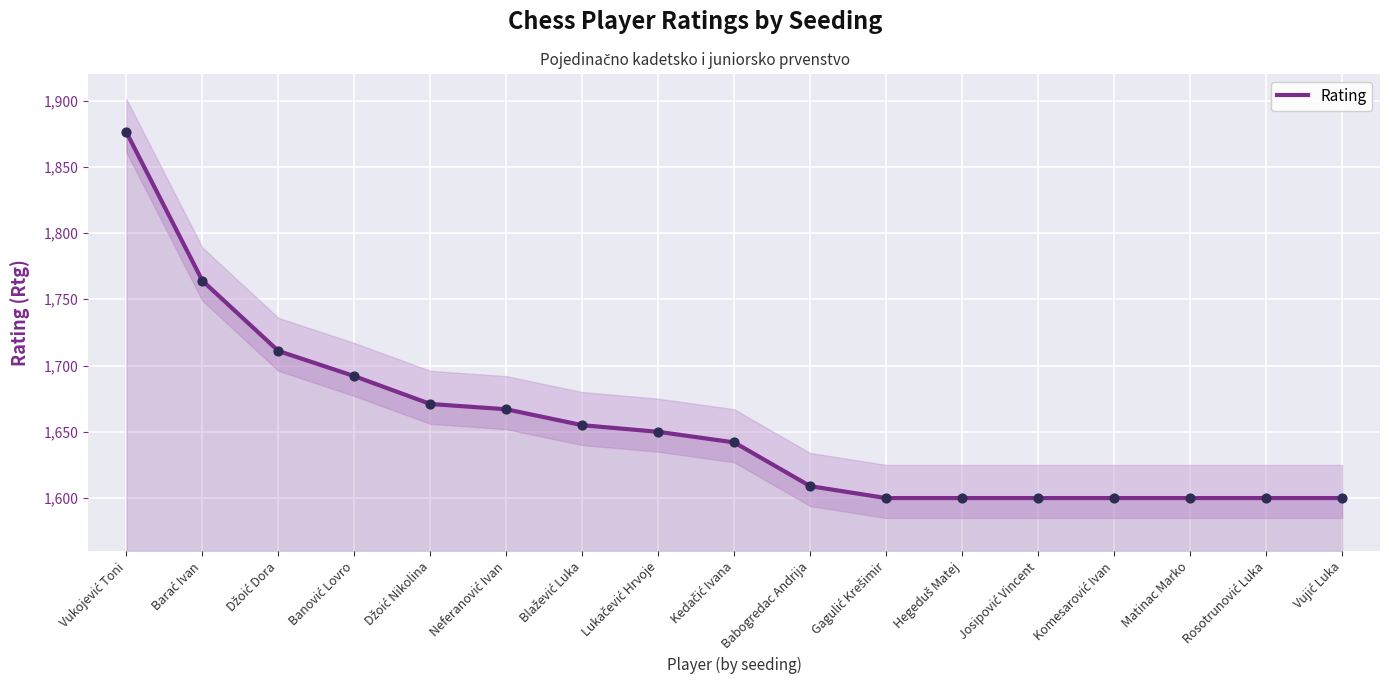

What is the change in value from Lukačević Hrvoje to Rosotrunović Luka?

-50